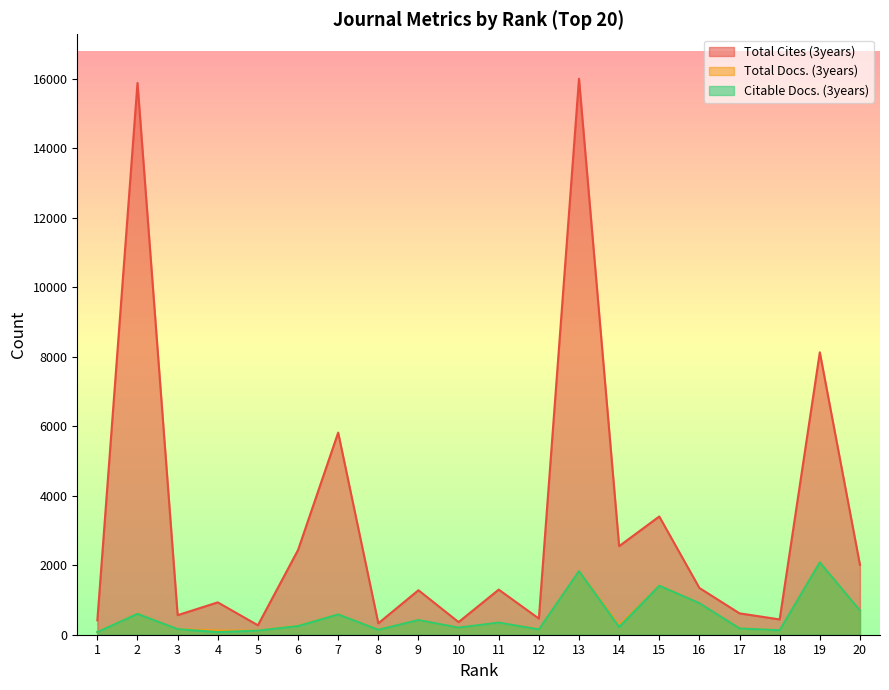

At which category does the chart reach its peak across all series?

13